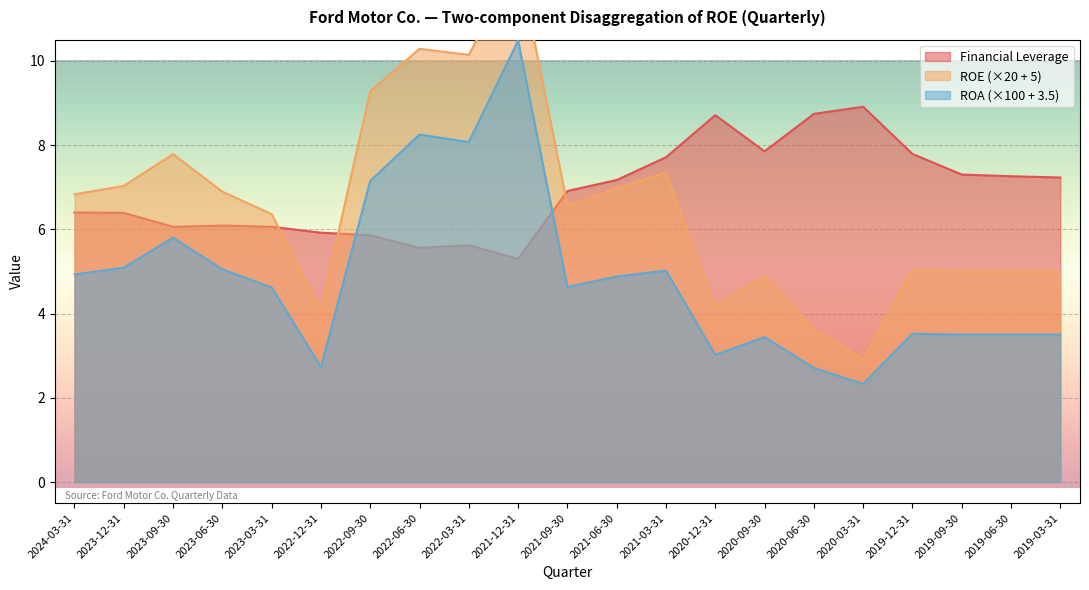

True or false: ROA and ROE cross at least once.

False